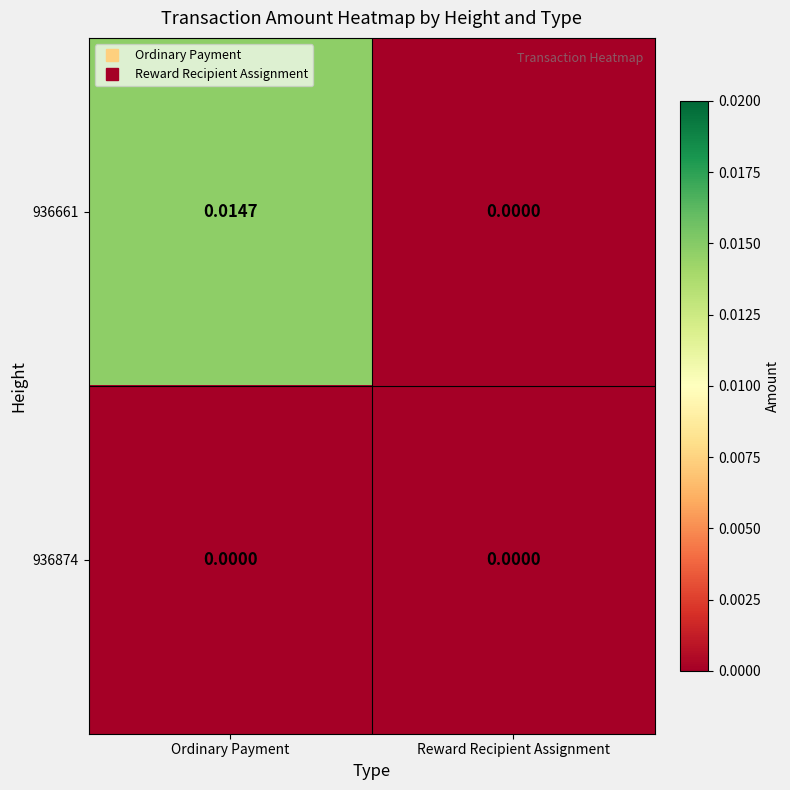

Which series has the largest range (max minus min)?

936661